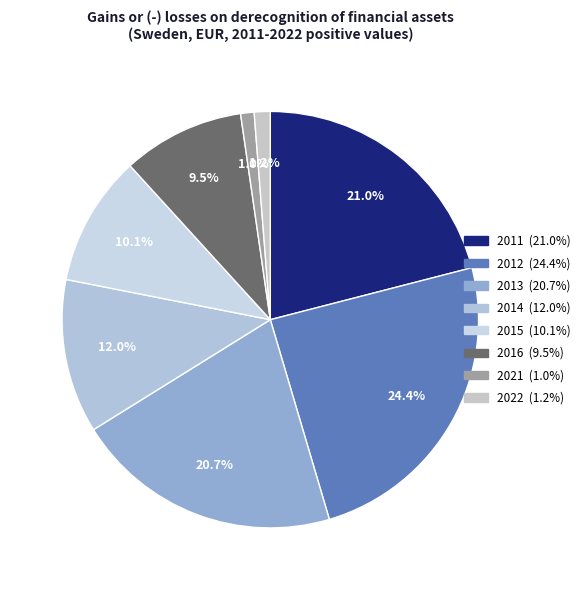

What is the smallest slice in the pie chart?

2021